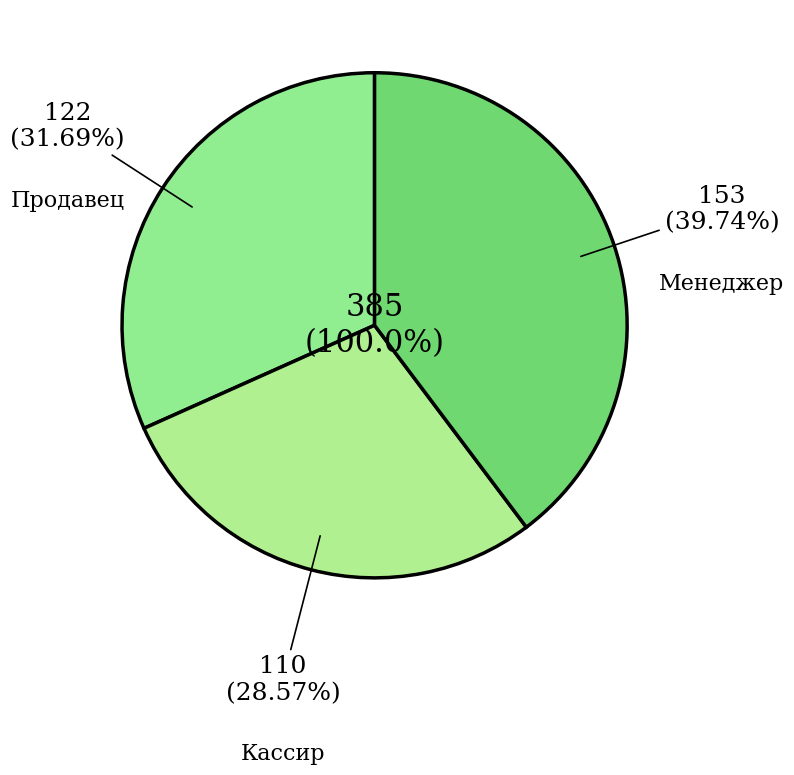

The Продавец slice represents 32% of the pie. True or false?

True